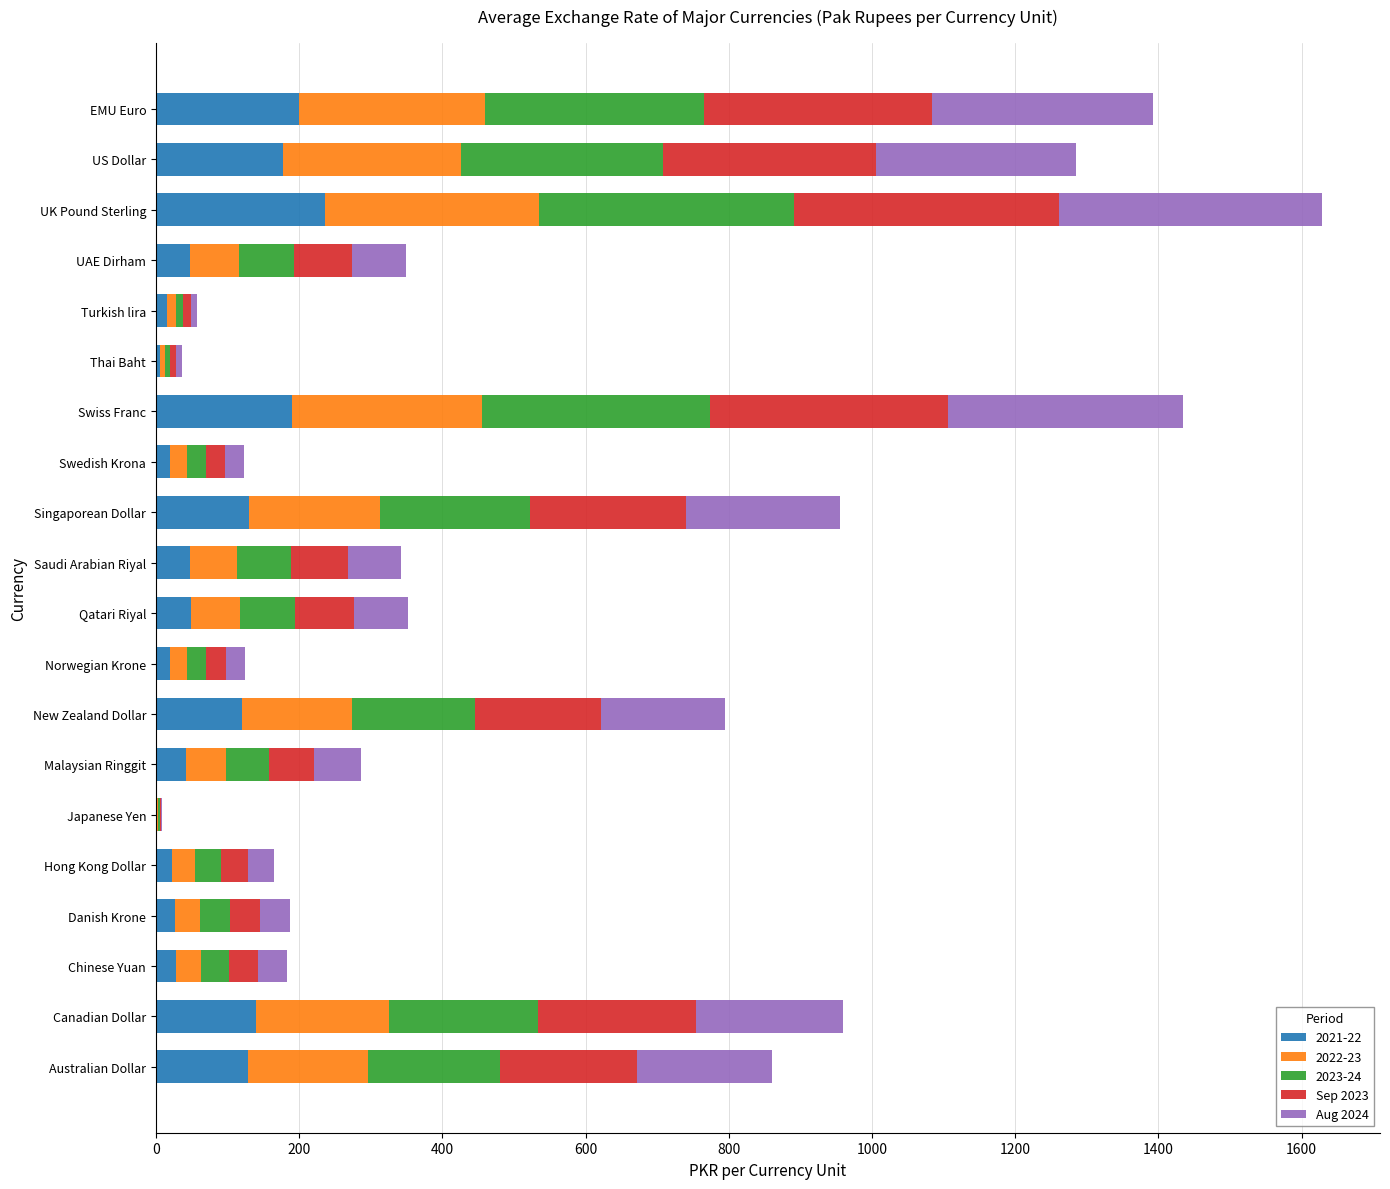

What is the highest value of the 2021-22 series?

235.6